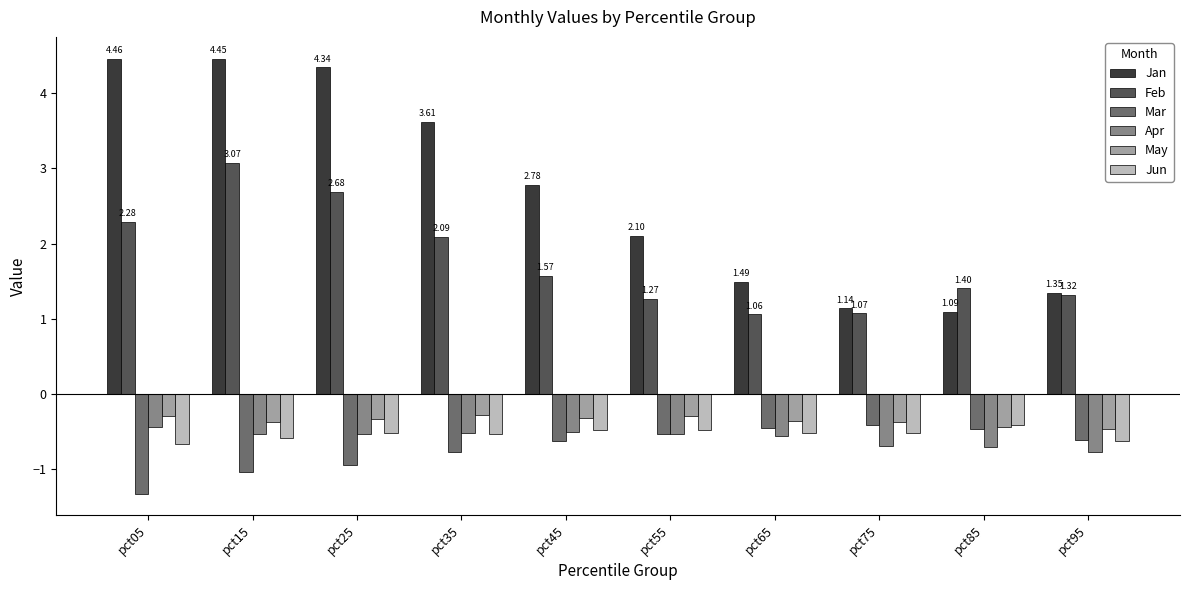

What is the difference between the highest and lowest values at pct95?

2.1